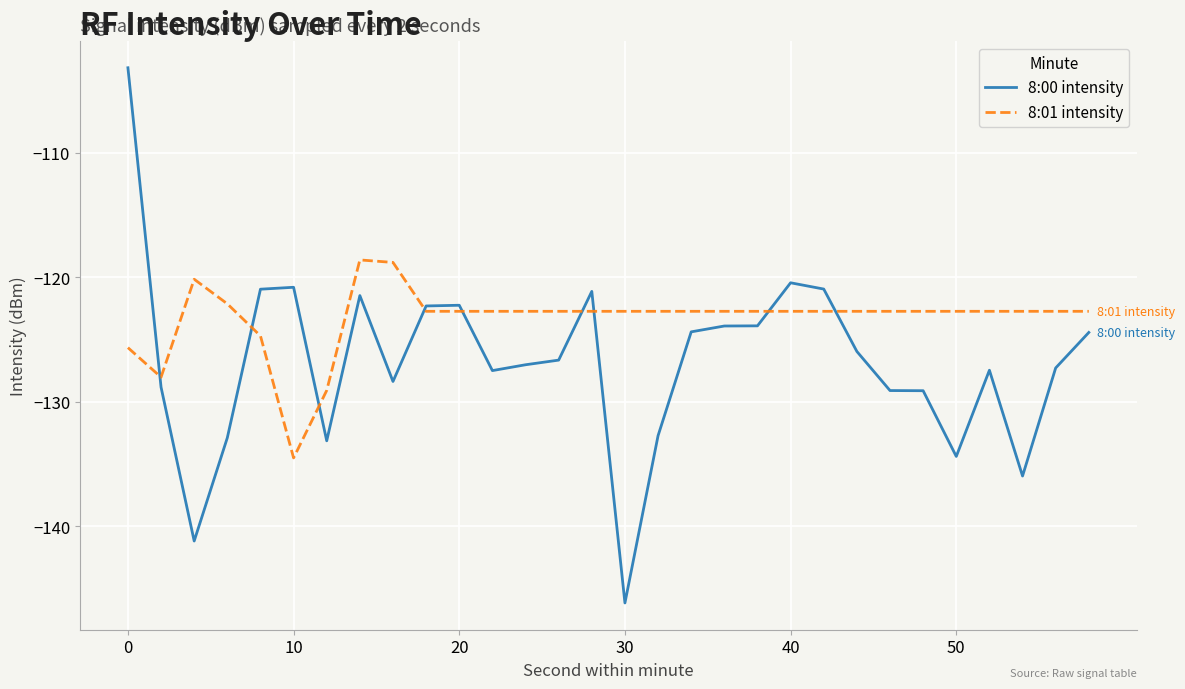

Which series has the largest total across all categories?

8:01 intensity